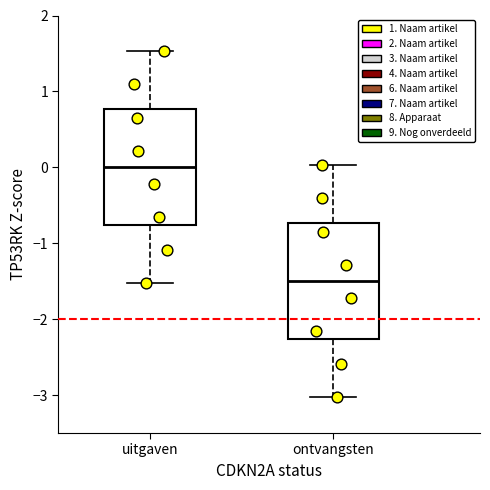

Reading left to right, read every box against the y-axis: the position of its median line, the range the box covers, and the ends of its whiskers. The values are not printed on the chart, so give them approximately, as read against the axis.

uitgaven: median 0.0, box -0.8 to 0.8, whiskers -1.5 to 1.5
ontvangsten: median -1.5, box -2.3 to -0.7, whiskers -3.0 to 0.0